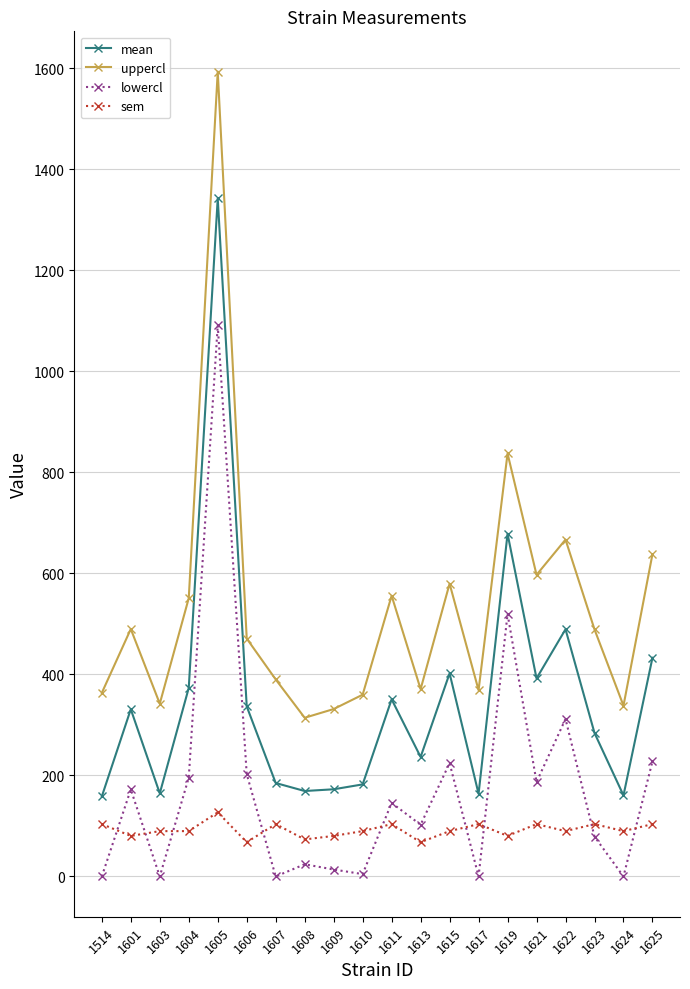

What are all the series names shown in the legend?

mean, uppercl, lowercl, sem